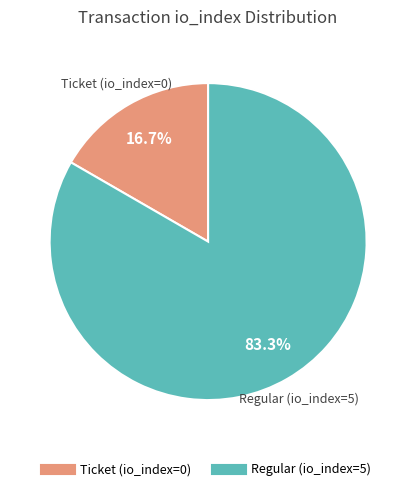

What portion of the pie excludes Ticket (io_index=0)?

83.3%